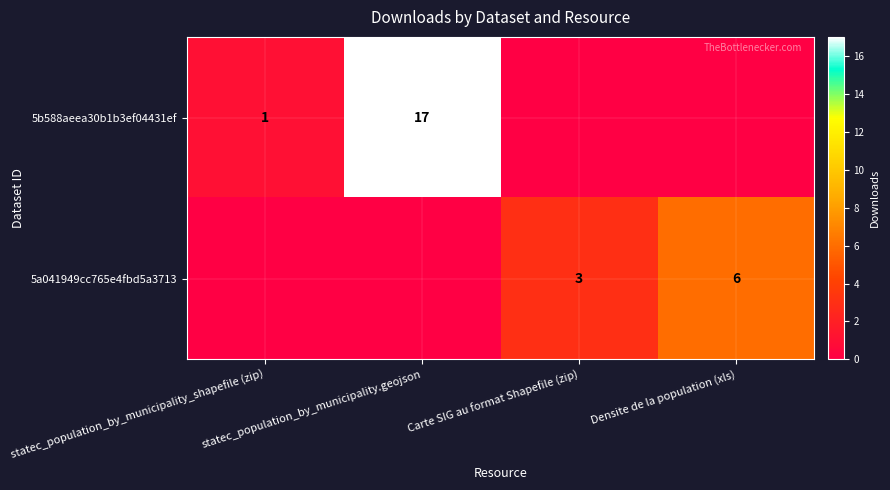

True or false: 5a041949cc765e4fbd5a3713 has a value of 2 at Carte SIG au format Shapefile (zip).

False